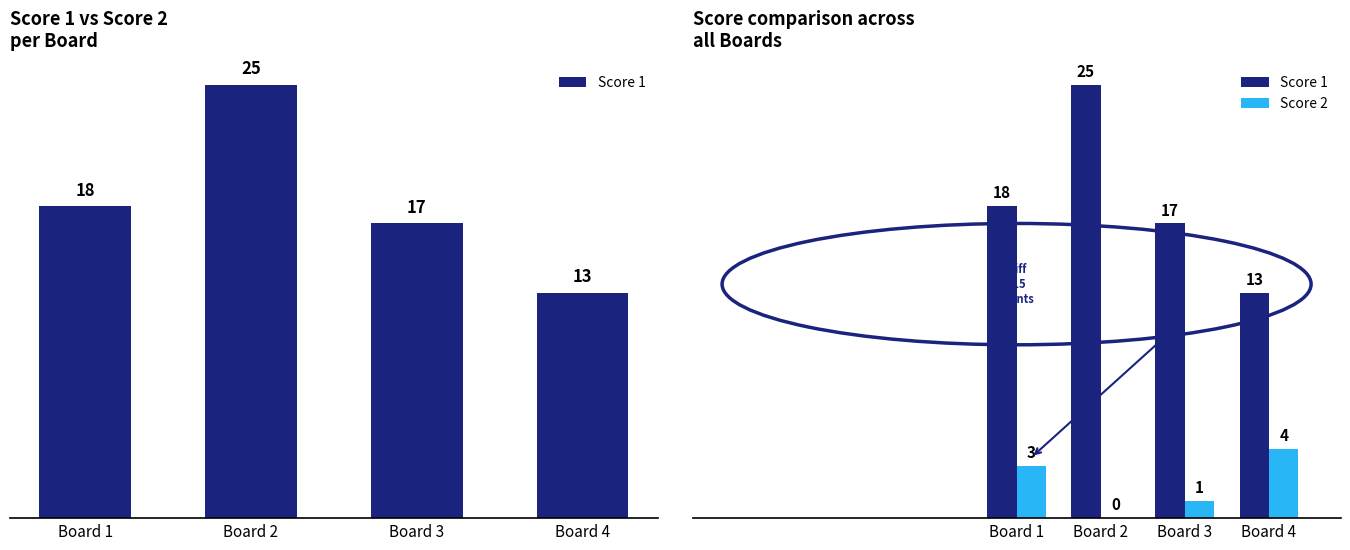

Is the value of Score 1 at Board 4 greater than the value of Score 2 at Board 1?

Yes